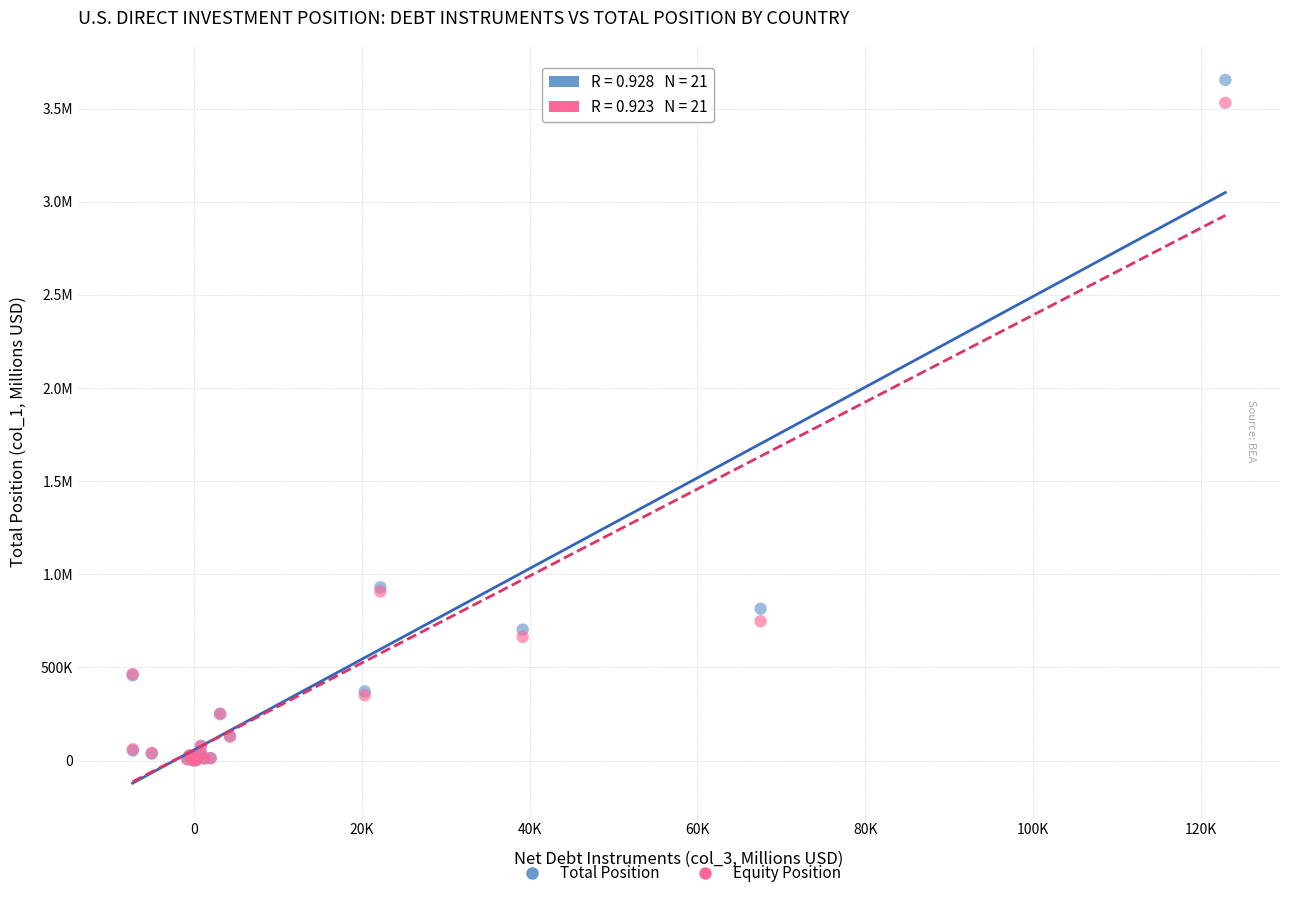

What are all the series names shown in the legend?

Total Position, Equity Position